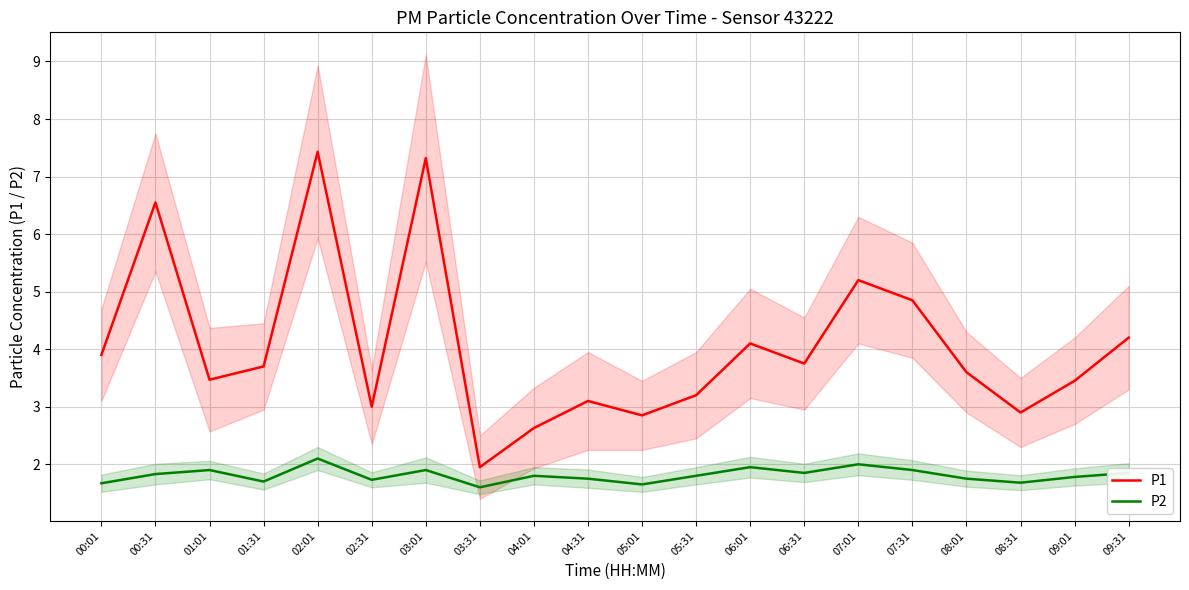

At how many categories does at least one series exceed 5?

4